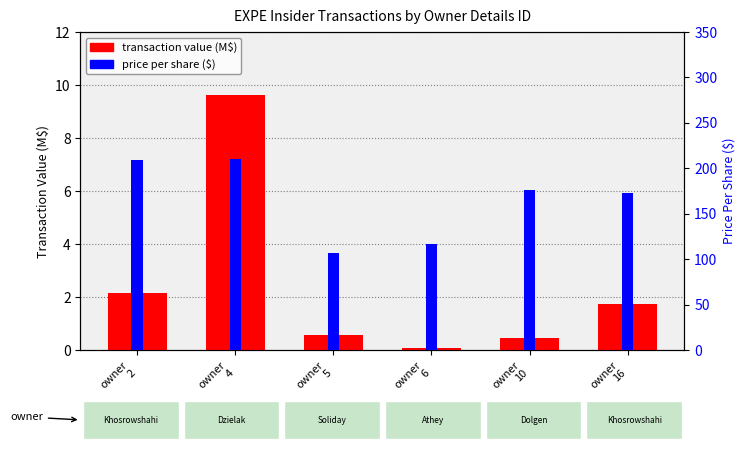

Where is transaction value (M$) nearest to the value 4?

owner
2